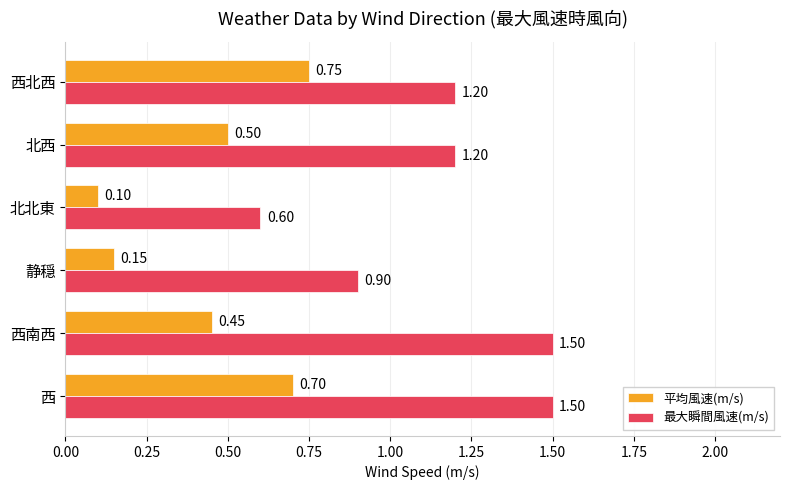

What are all the series names shown in the legend?

平均風速(m/s), 最大瞬間風速(m/s)